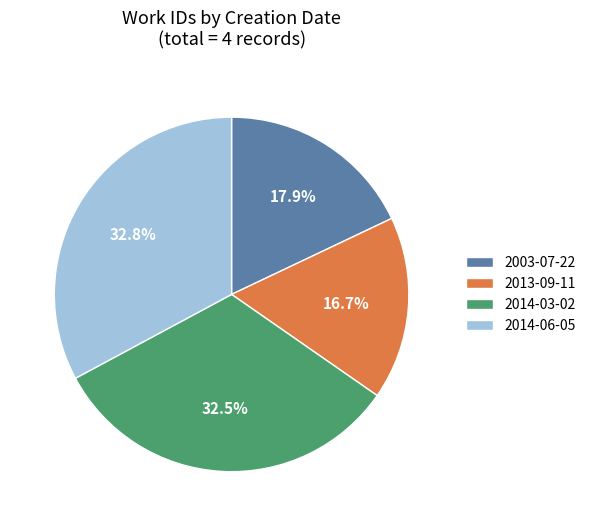

To the nearest percent, what is the difference between the 2013-09-11 and 2014-03-02 slice percentages?

16%